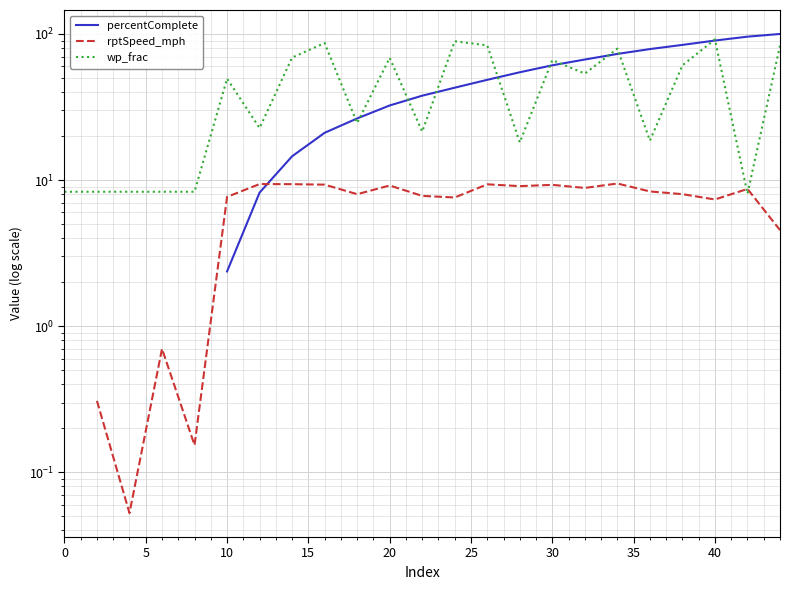

True or false: rptSpeed_mph has more than 0 interior local peaks.

True